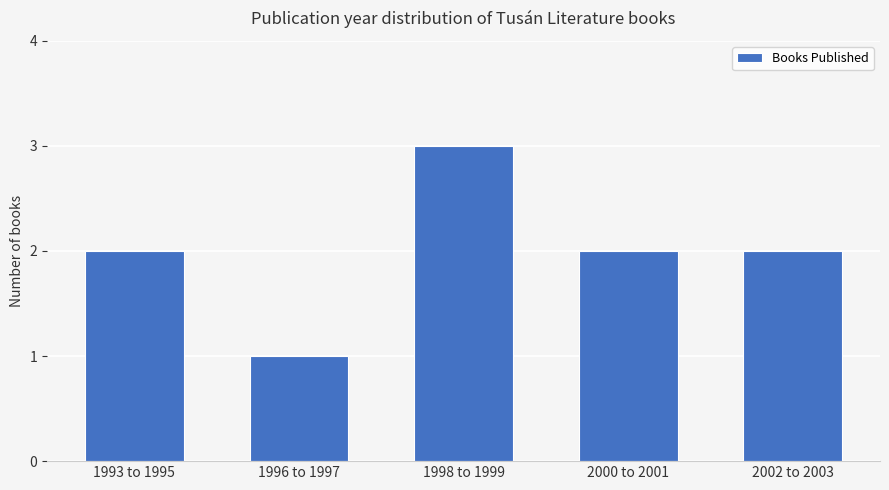

How many data points does each series have?

5